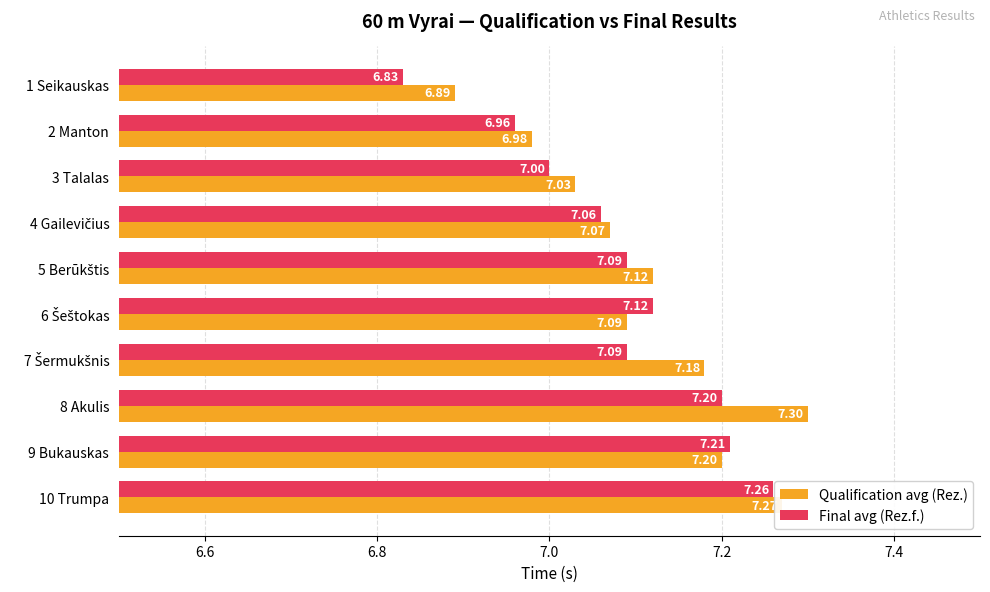

Rank the series by their average value, from highest to lowest.

Qualification avg (Rez.), Final avg (Rez.f.)